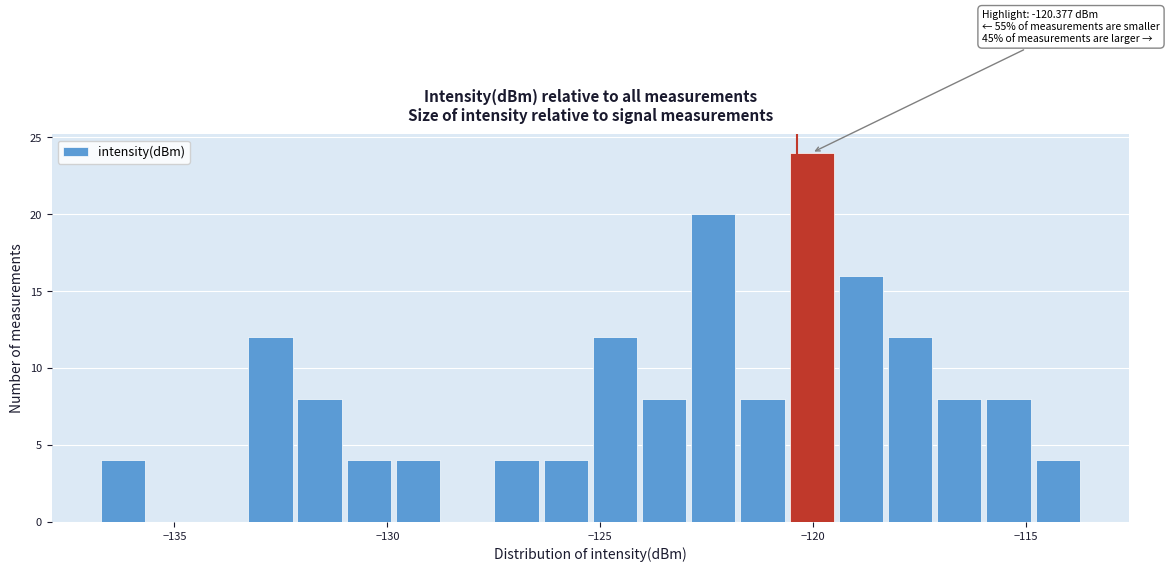

Around what value on the x-axis is the tallest bar? Give the approximate position of its centre, as read against the axis.

-120.0